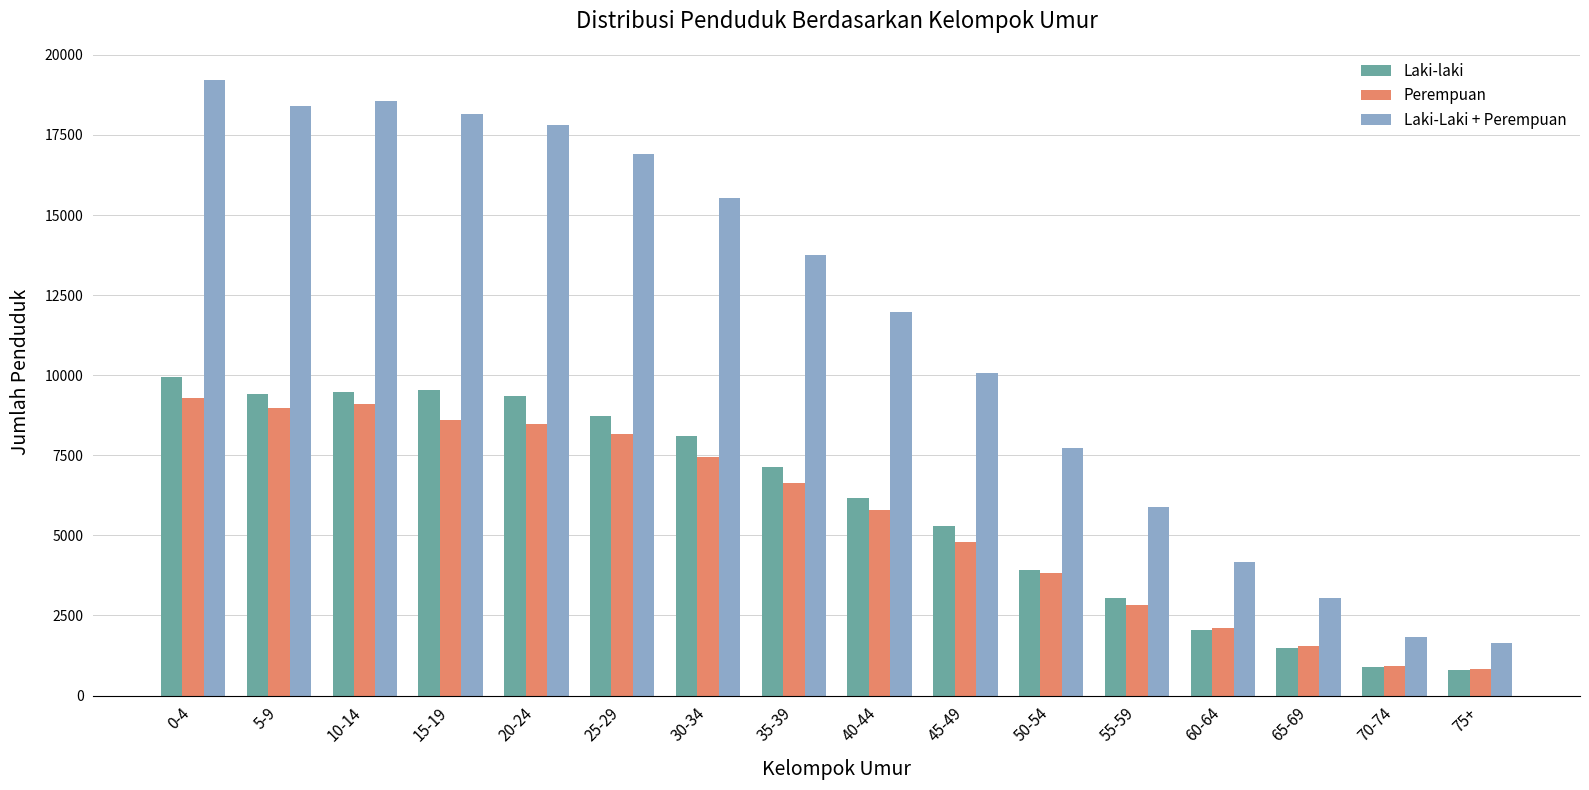

What is the difference between the highest and lowest values at 20-24?

9348